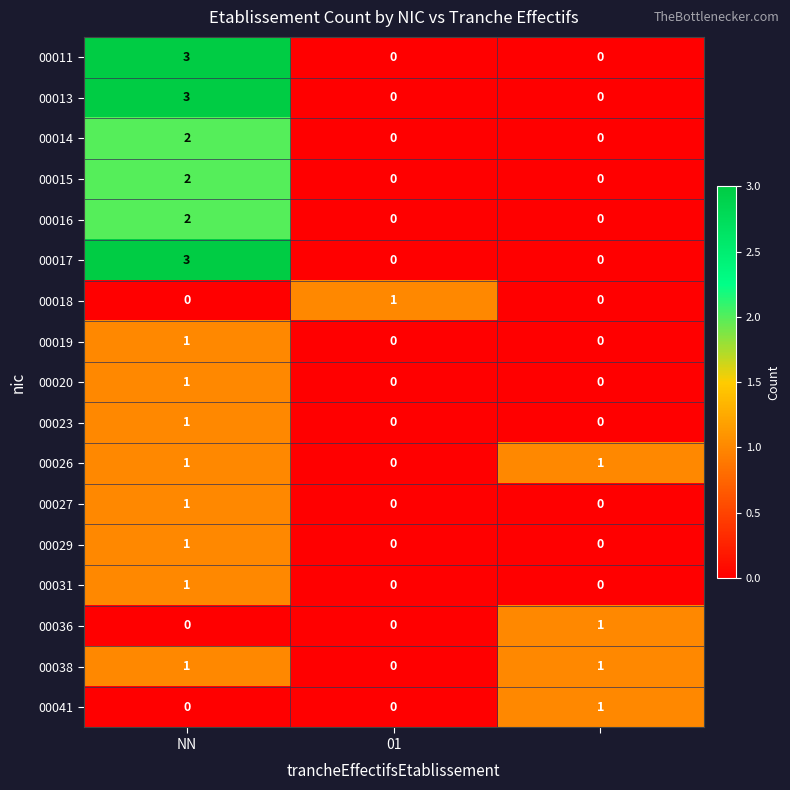

What is the maximum value shown in the chart?

3